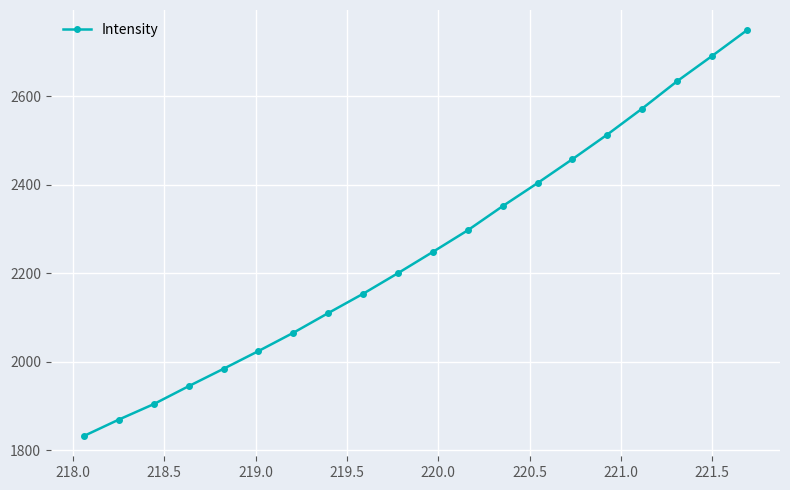

True or false: the data has more than 1 interior local peaks.

False